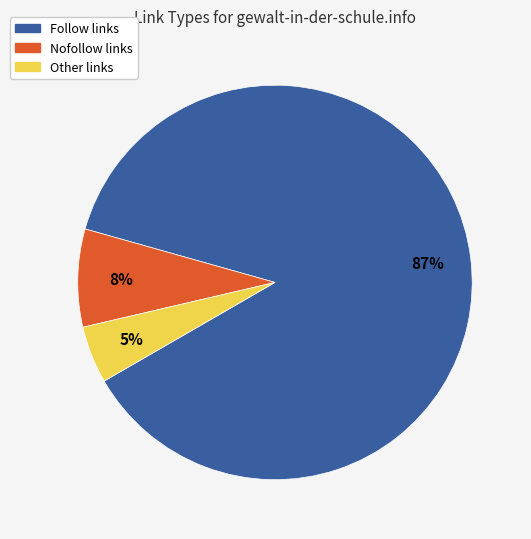

How many slices are in this pie chart?

3